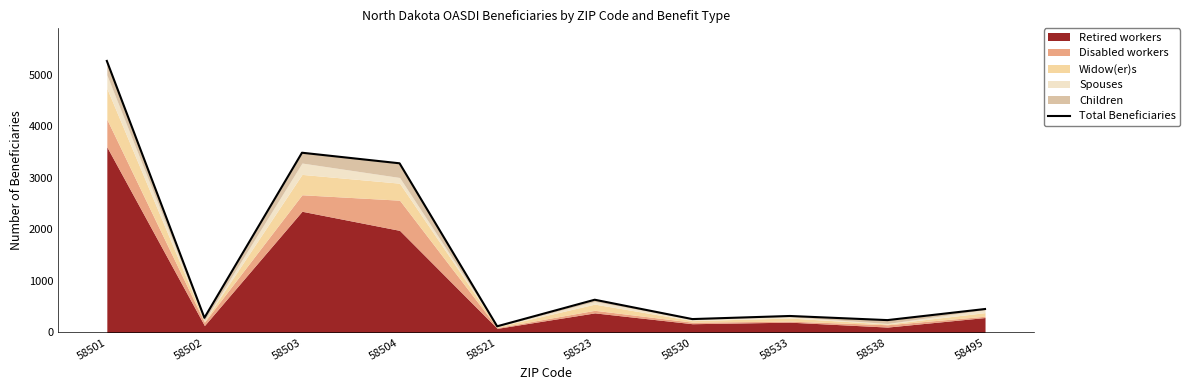

Is it true that the value at 58501 is 2334?

False